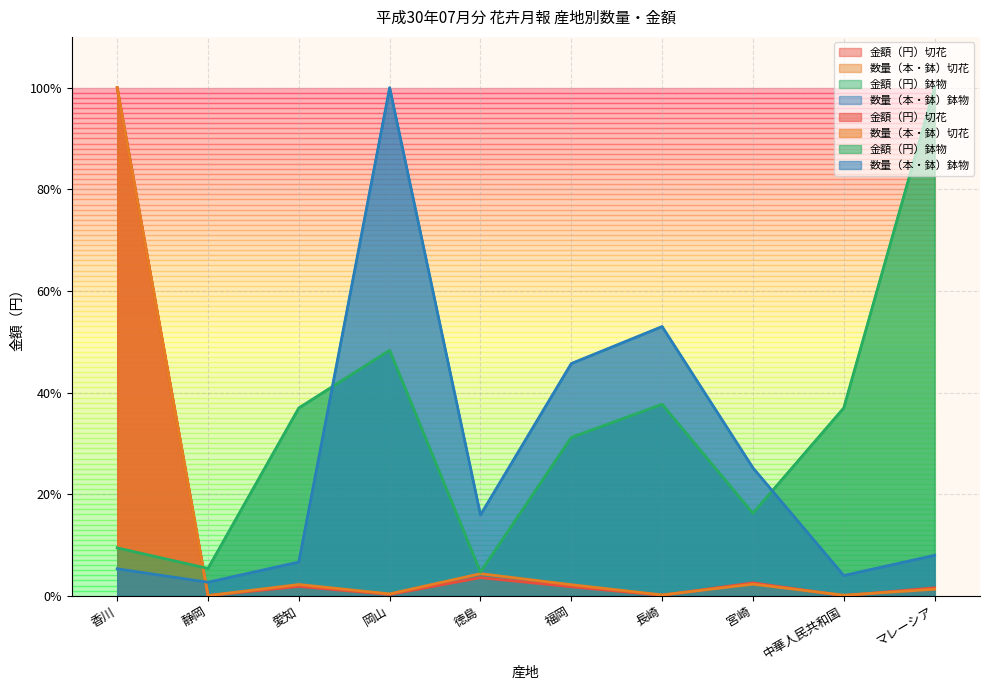

At which label does 数量（本・鉢）鉢物 reach its peak?

岡山